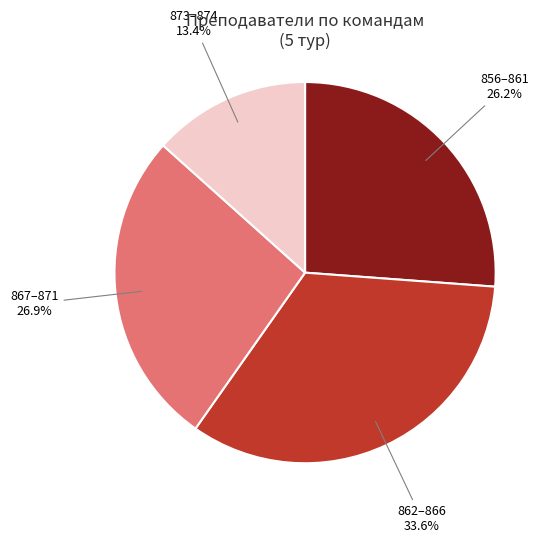

Is there a majority slice in this chart?

No